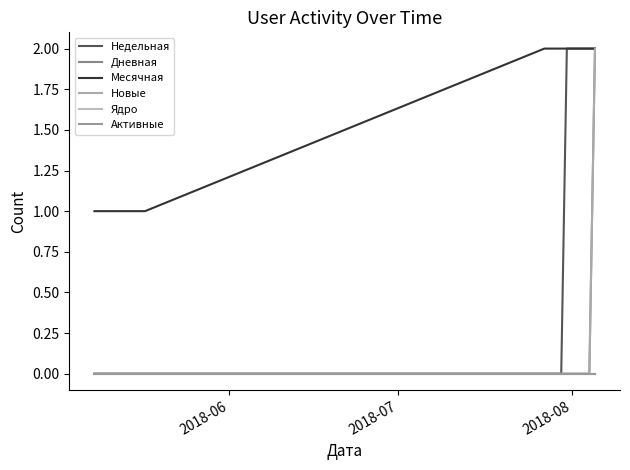

Does the chart have visible grid lines?

No